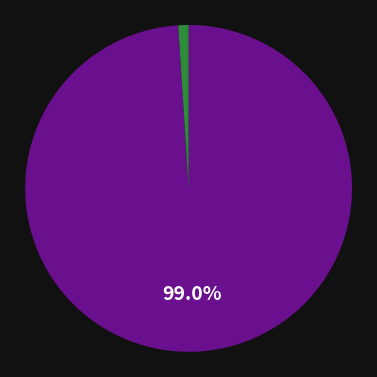

Does any single category account for the majority?

Yes